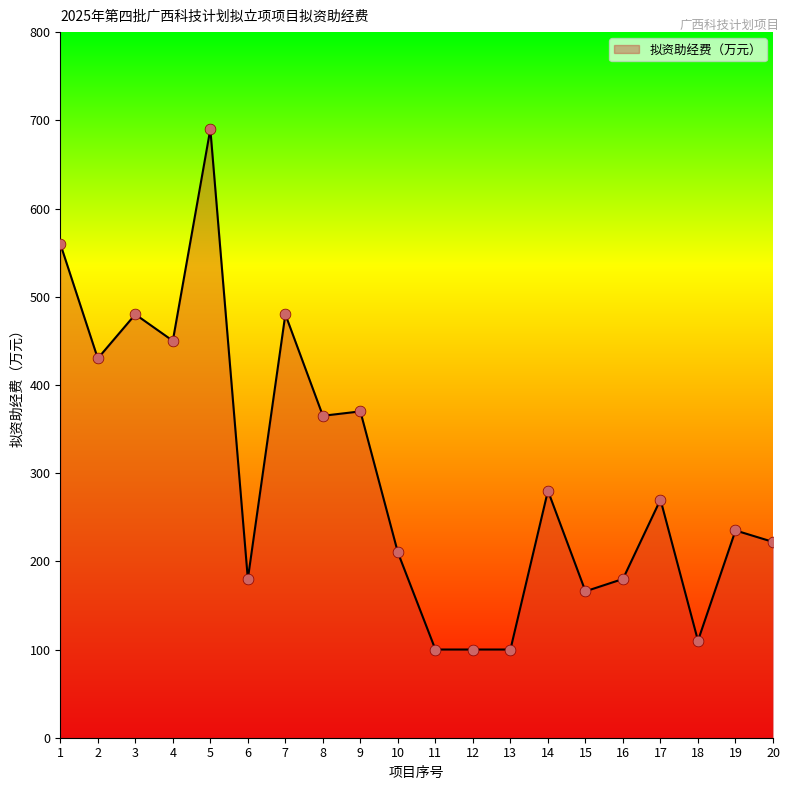

Approximately how many times larger is the value at 5 compared to 10?

3.3